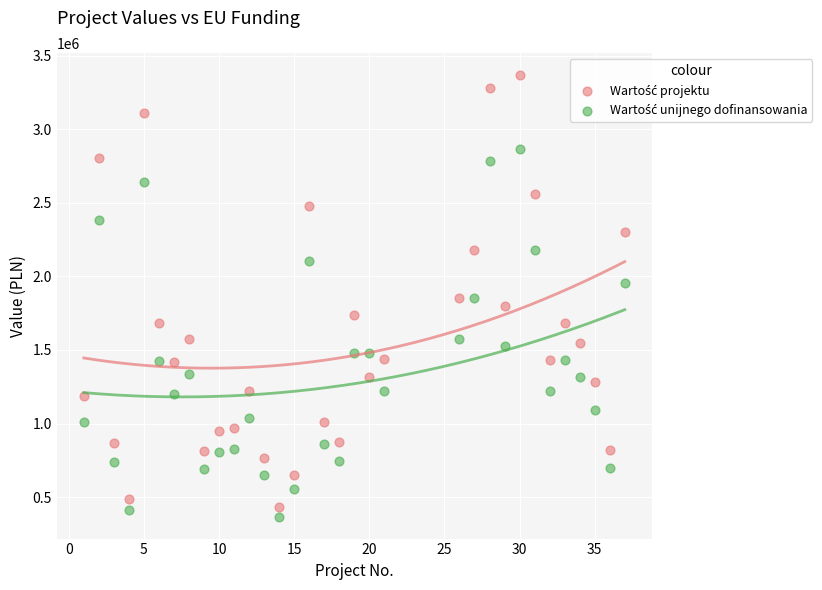

Across all data points, what is the range of X values (max minus min)?

36.0